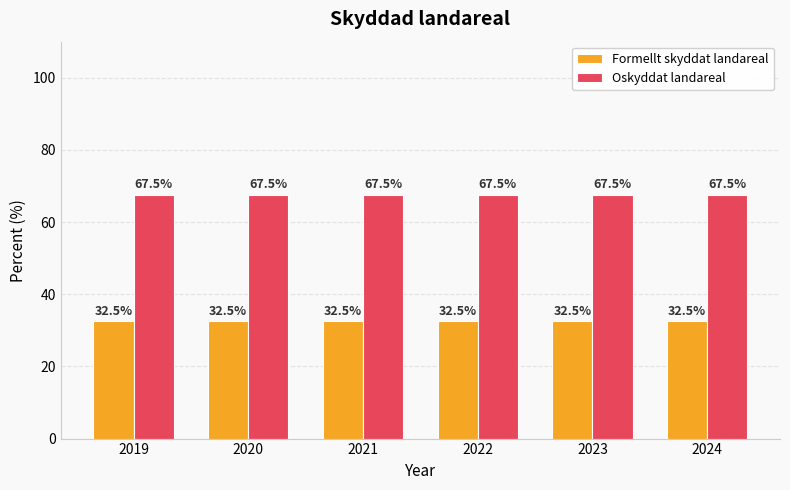

What is the spread (max minus min) of values at 2019?

35.0